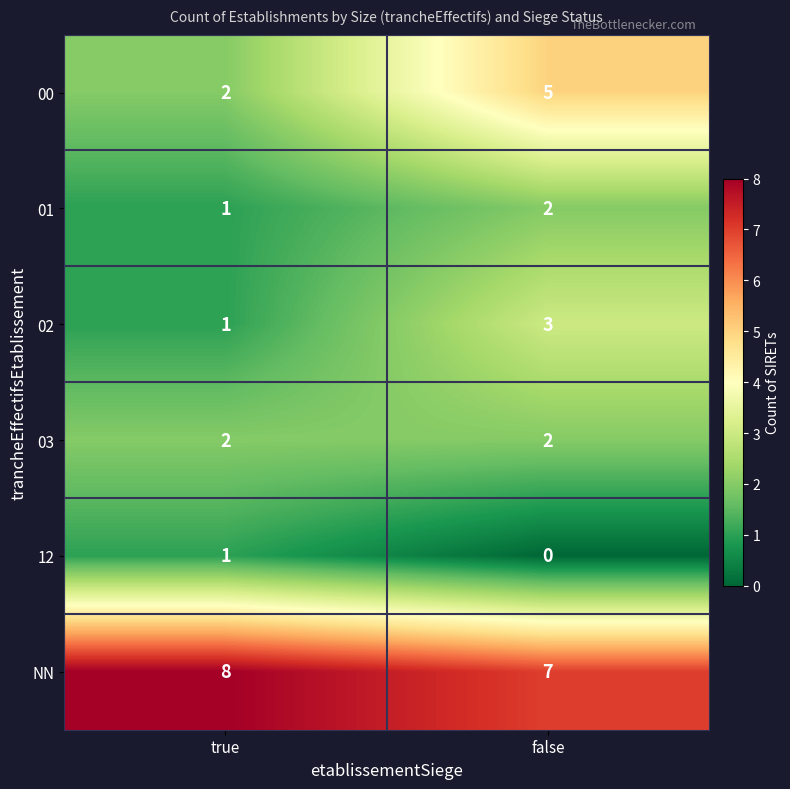

List the labels in order of 01 value, largest first.

false, true